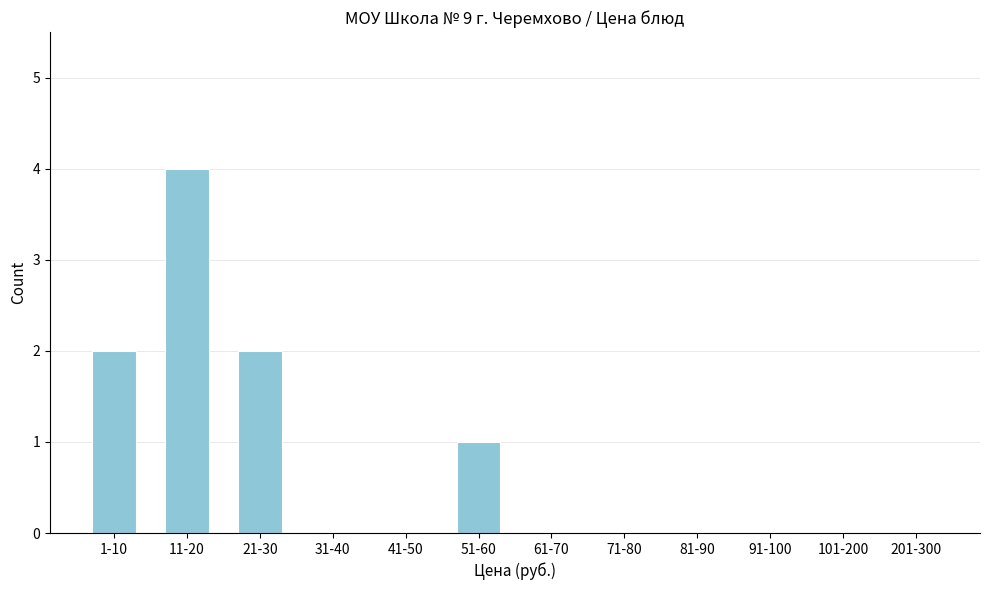

Reading left to right, transcribe all the data shown in this chart.

1-10=2	11-20=4	21-30=2	31-40=0	41-50=0	51-60=1	61-70=0	71-80=0	81-90=0	91-100=0	101-200=0	201-300=0